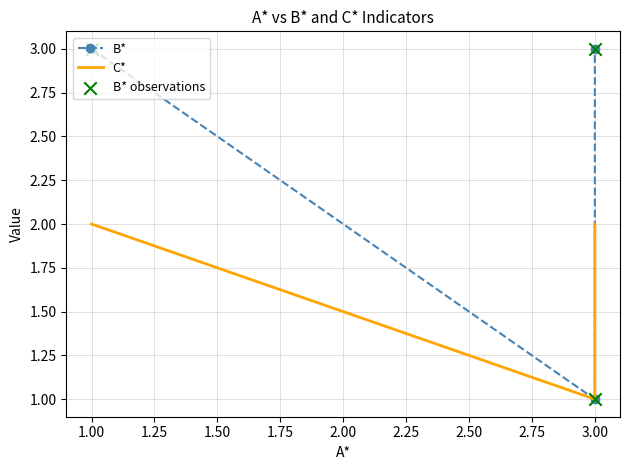

At how many categories does at least one series exceed 2?

2